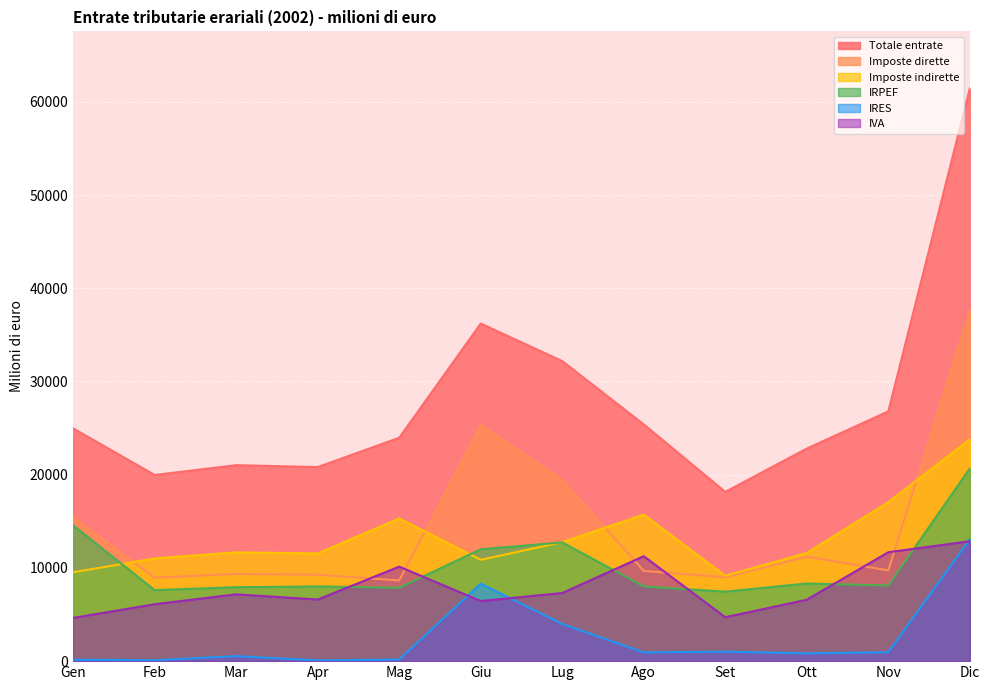

What is the sum of the Imposte dirette values at Mag and Ott?

19859